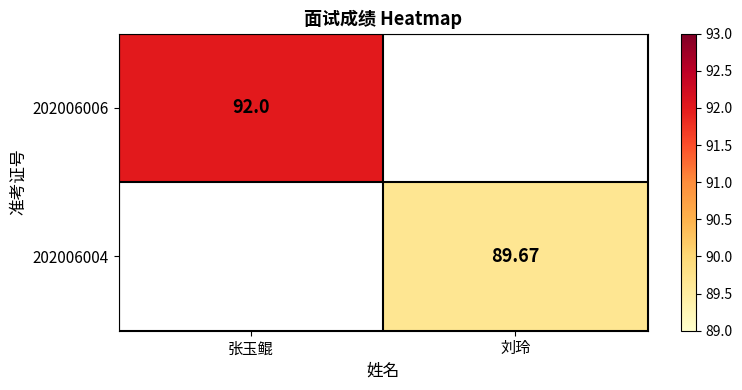

True or false: 202006004 has a value of 133.7 at 刘玲.

False